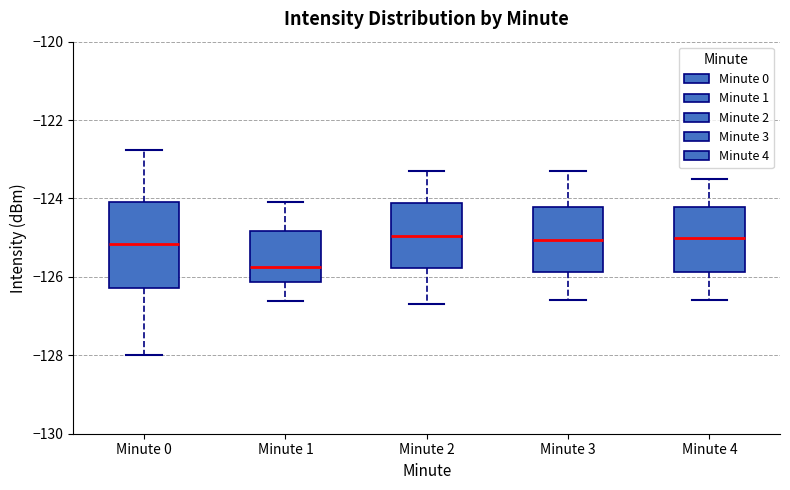

Where is the lower edge of the box for Minute 1 on the y-axis? The values are not printed on the chart, so give them approximately, as read against the axis.

-126.2